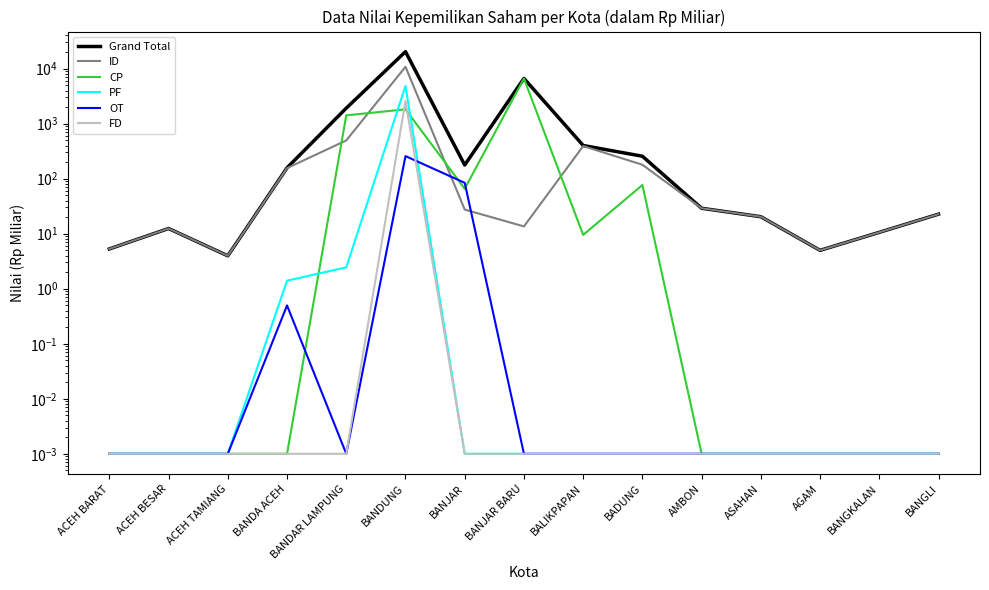

Which series changed the most between BADUNG and BANGLI?

Grand Total